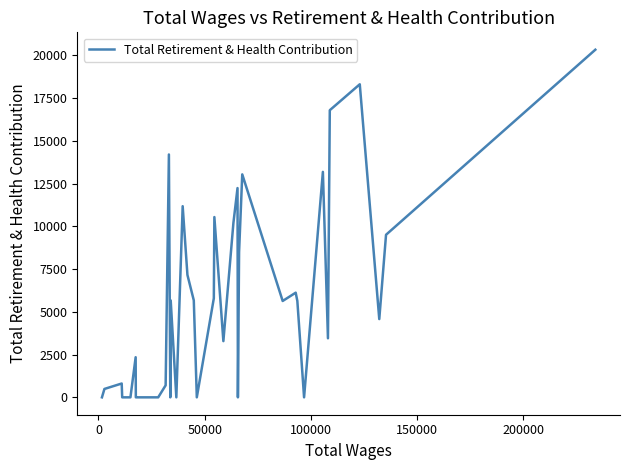

What is the maximum value shown in the chart?

20322.9